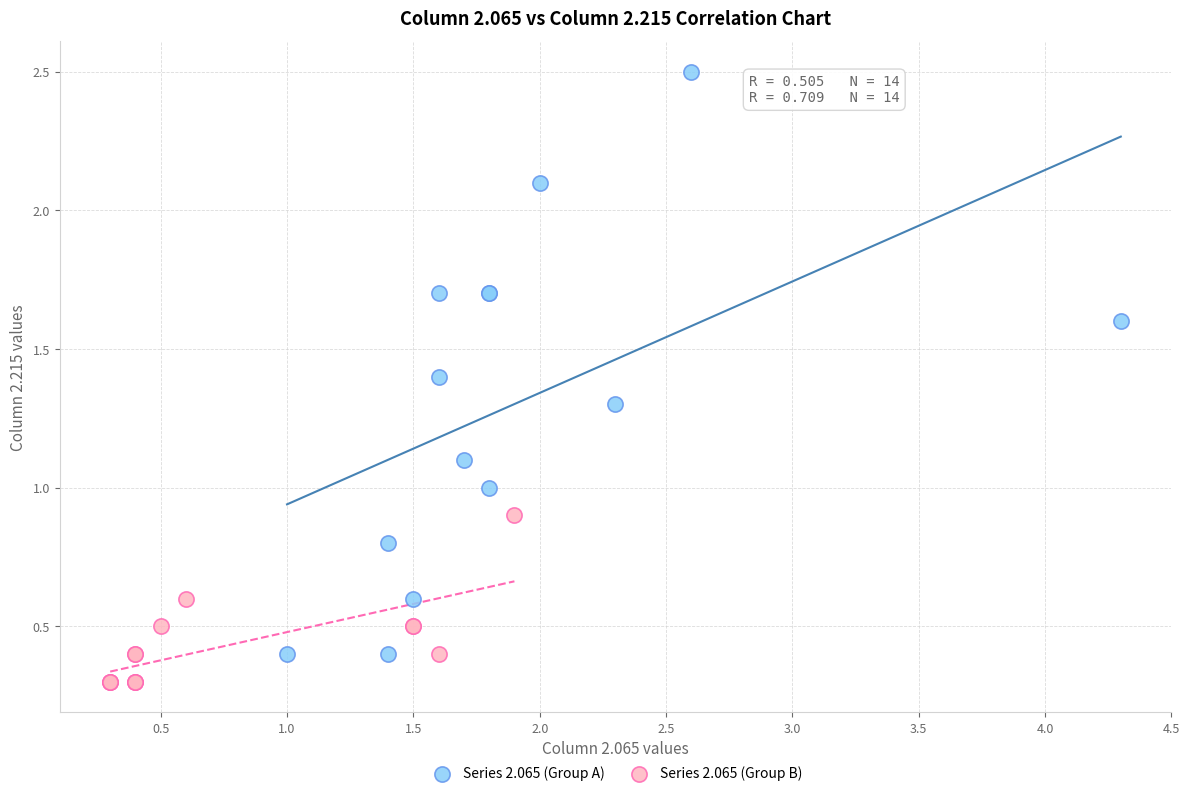

What are all the series names shown in the legend?

Series 2.065 (Group A), Series 2.065 (Group B)